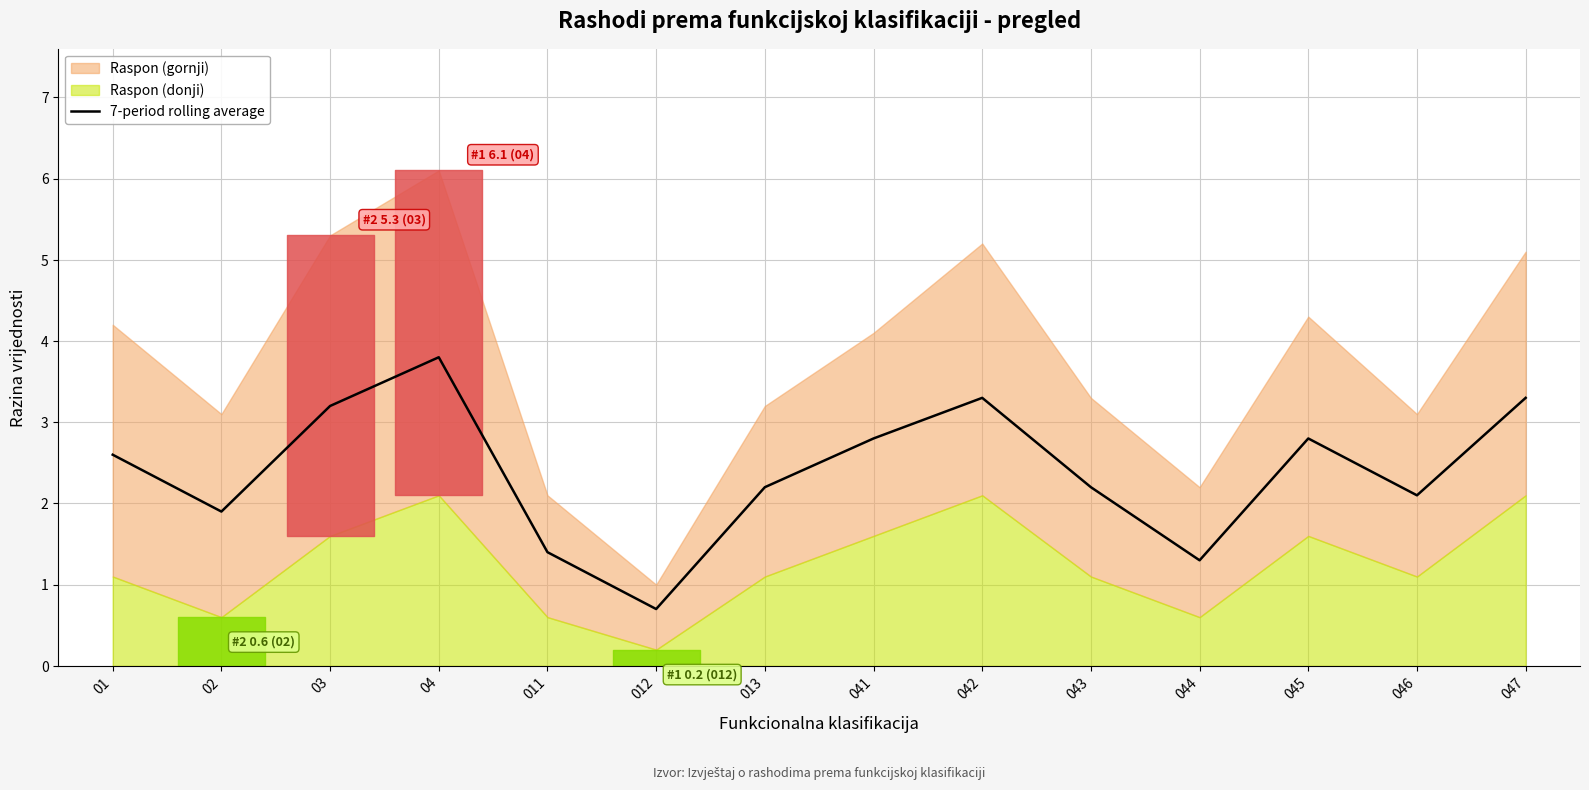

At which category does the chart reach its minimum across all series?

012